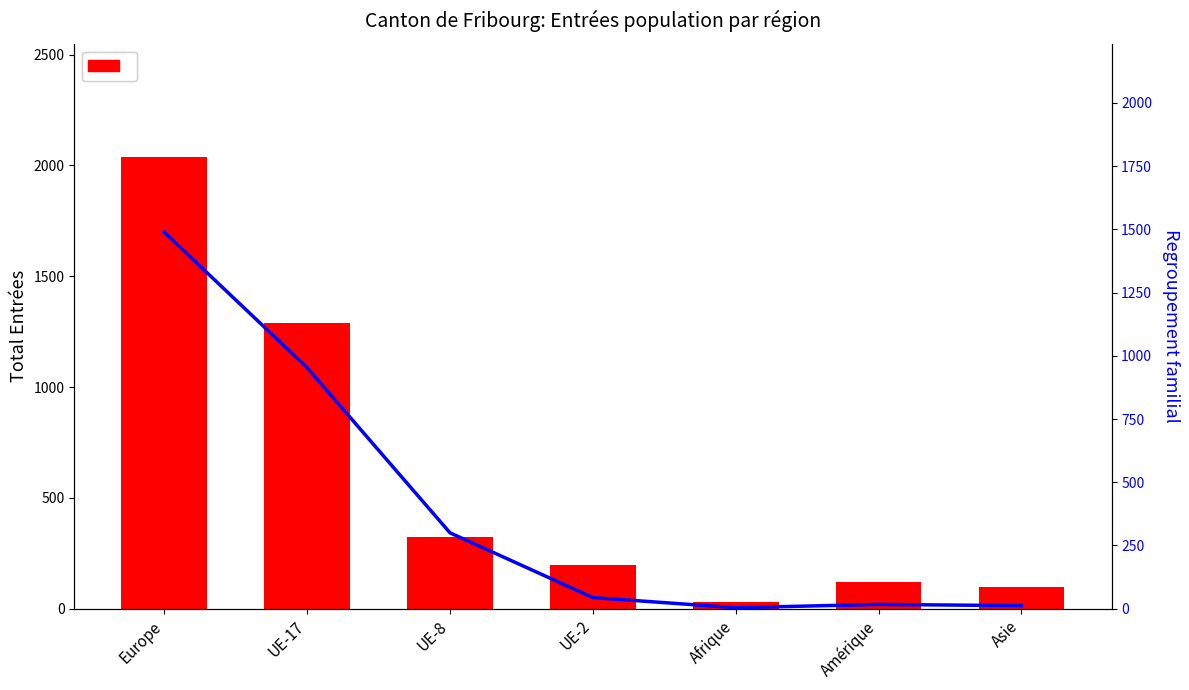

Count the number of categories in the chart.

7